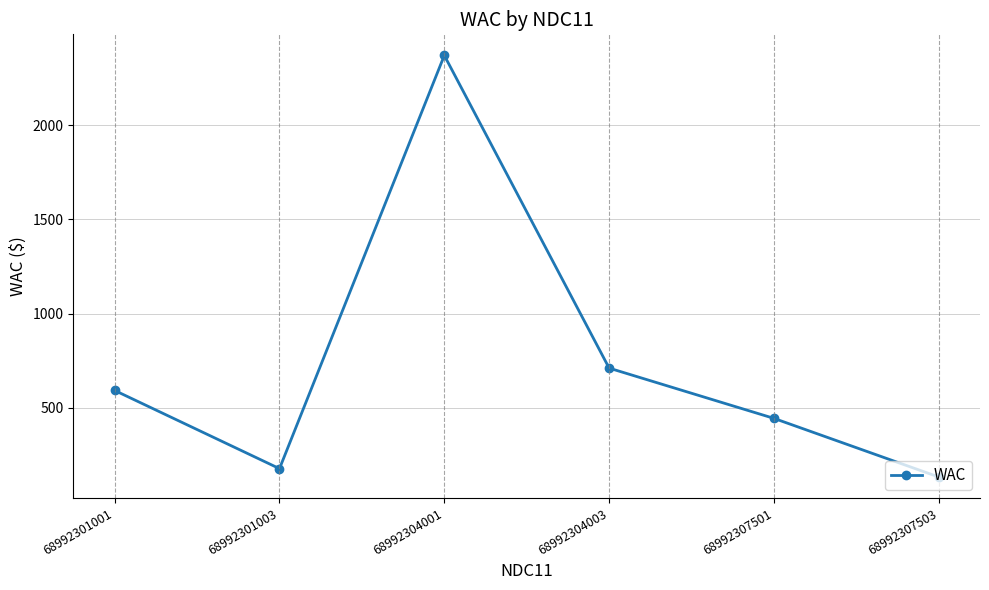

Where is the data nearest to the value 1251?

68992304003